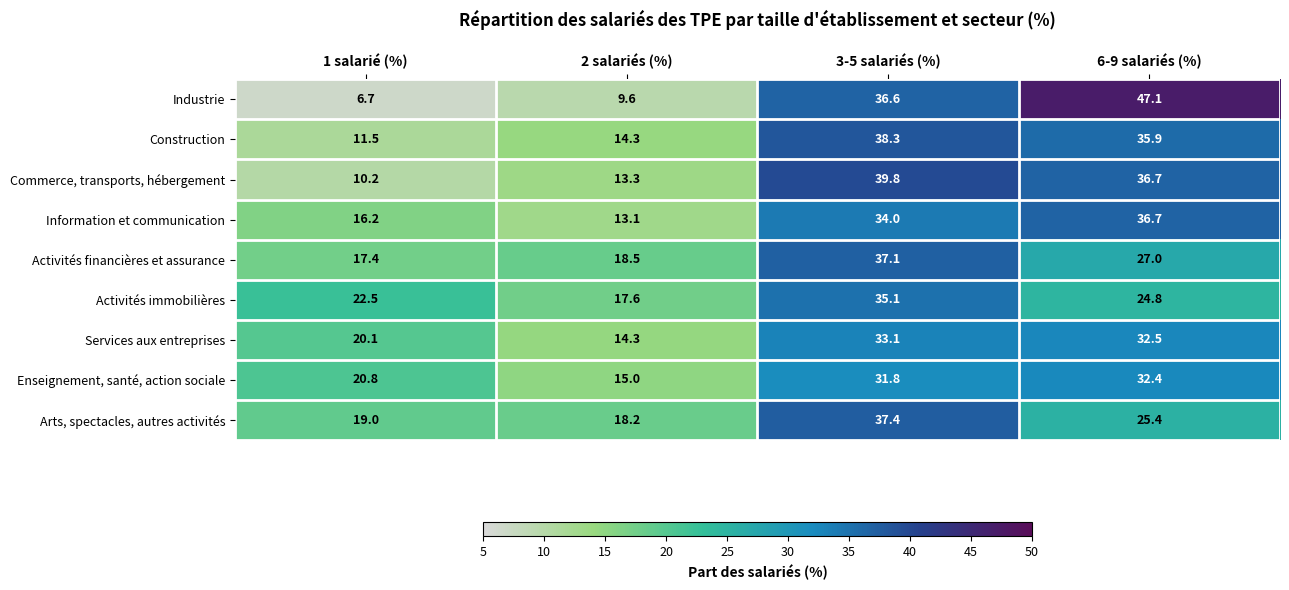

What is the spread (max minus min) of values at 1 salarié (%)?

15.8